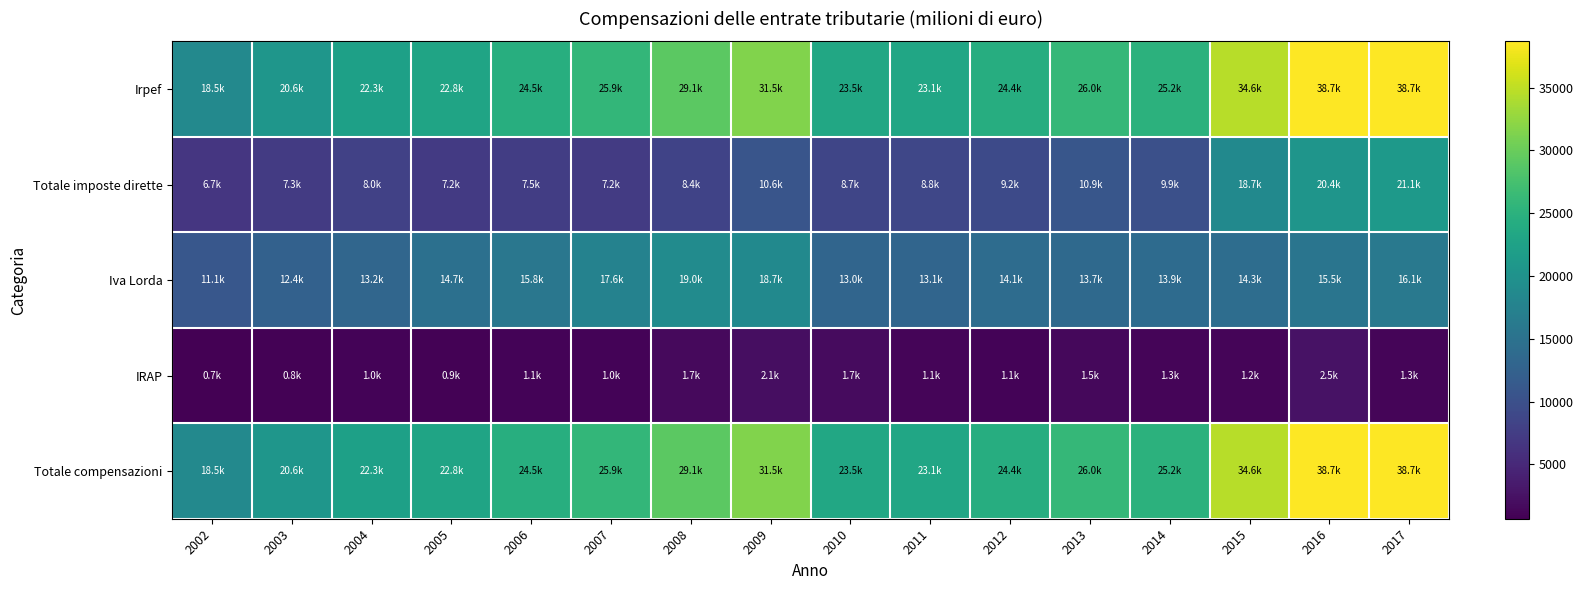

How many series are shown in this chart?

5